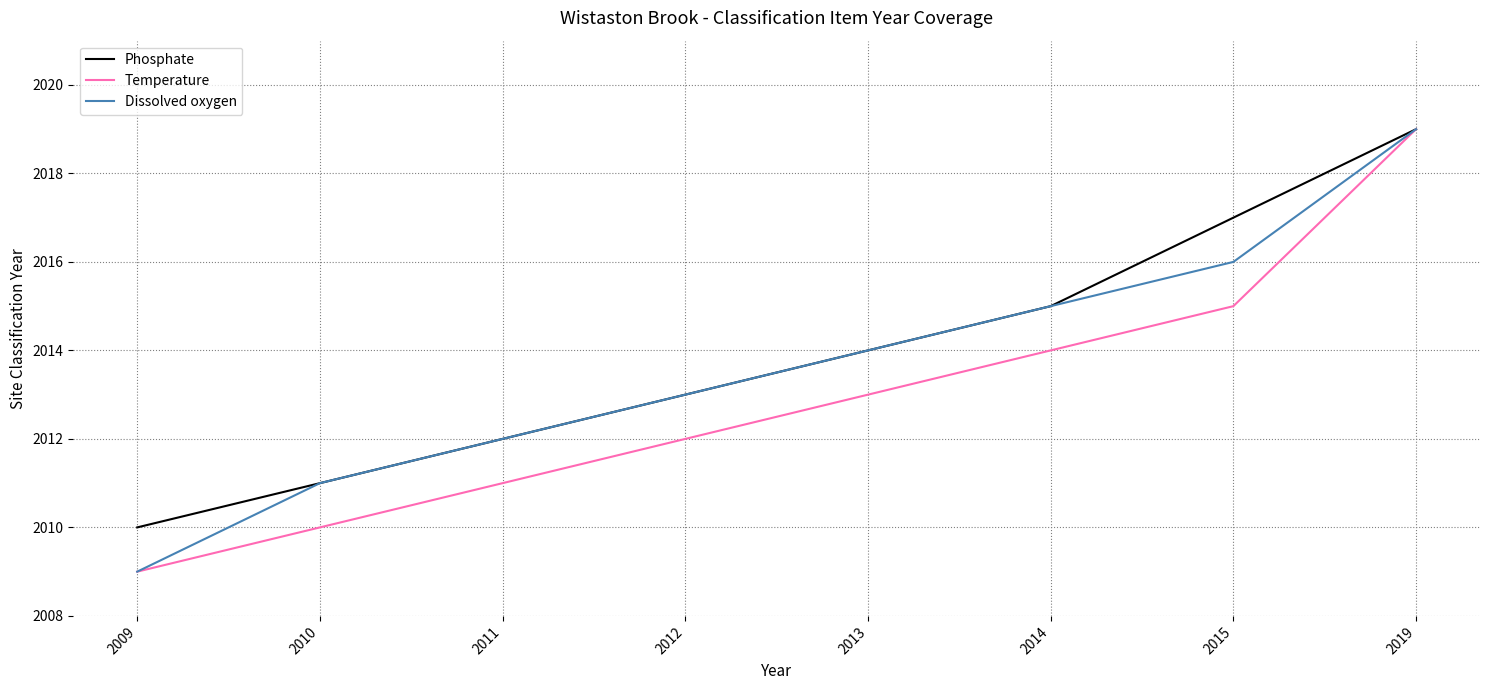

What is the difference between the Temperature values at 2012 and 2015?

3